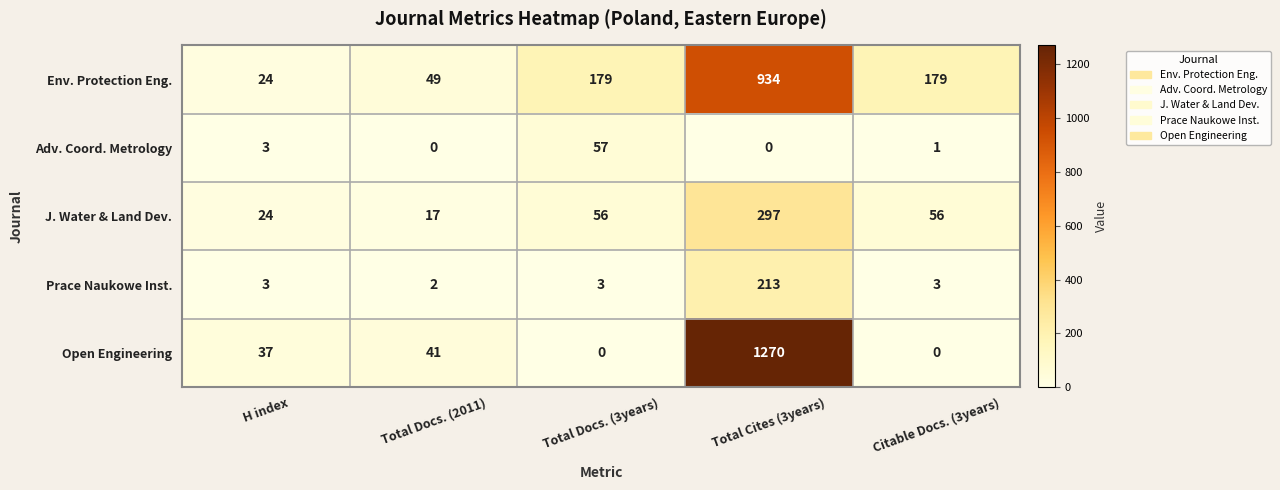

Count the number of categories in the chart.

5